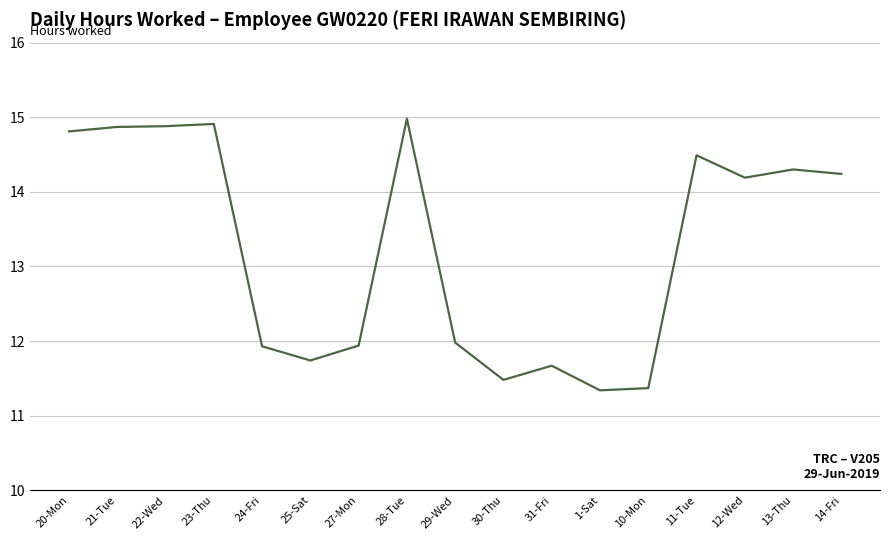

Reading left to right, list all the values displayed in this chart.

20-Mon=14.8	21-Tue=14.9	22-Wed=14.9	23-Thu=14.9	24-Fri=11.9	25-Sat=11.7	27-Mon=11.9	28-Tue=15.0	29-Wed=12.0	30-Thu=11.5	31-Fri=11.7	1-Sat=11.3	10-Mon=11.4	11-Tue=14.5	12-Wed=14.2	13-Thu=14.3	14-Fri=14.2